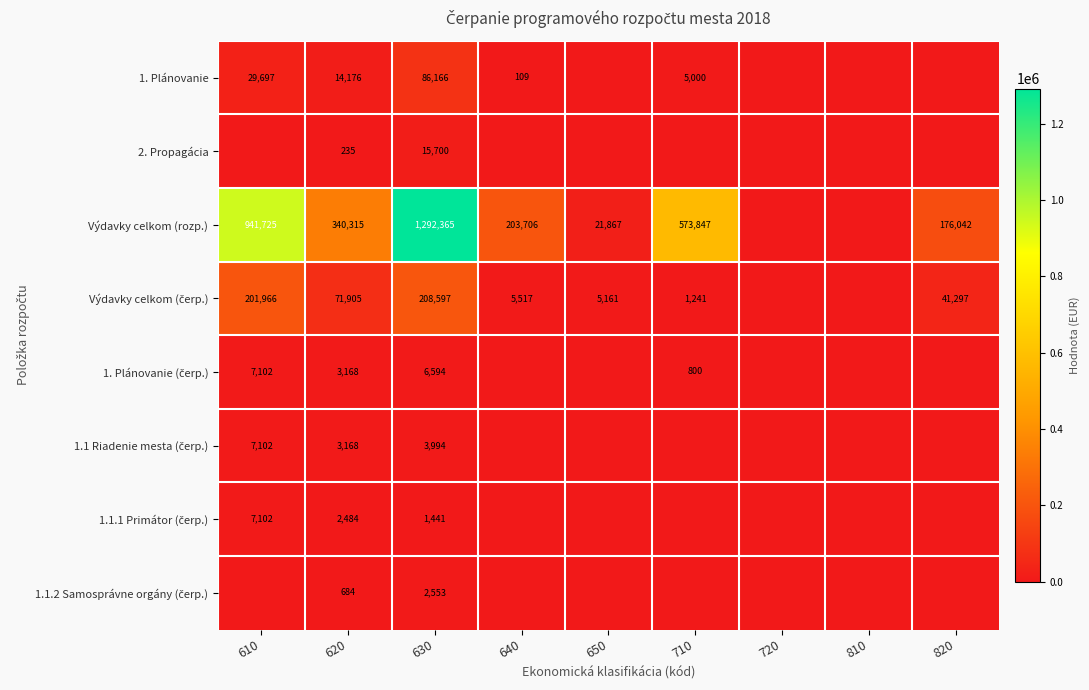

What is the spread (max minus min) of values at 610?

941725.0